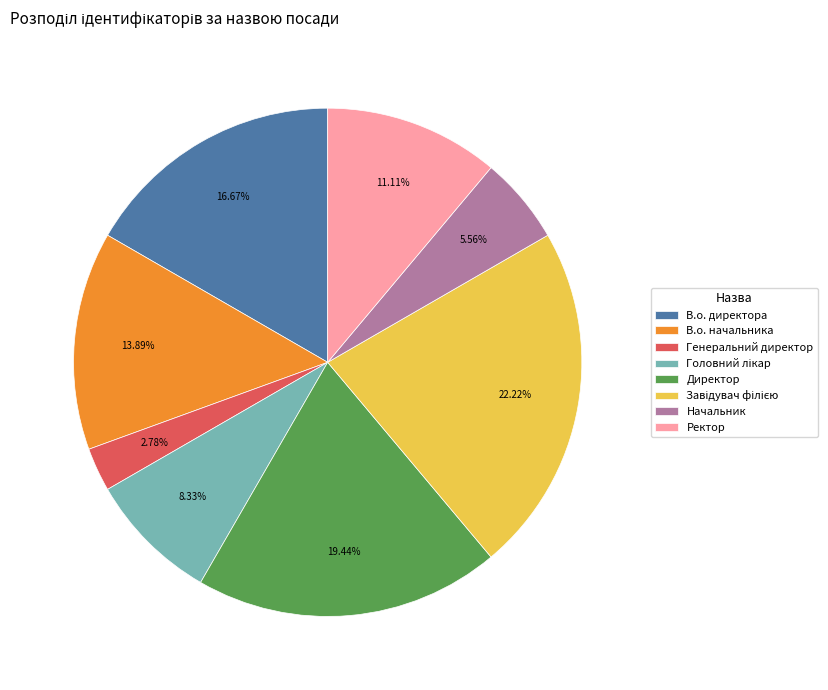

Between В.о. начальника and Ректор, which is larger?

В.о. начальника